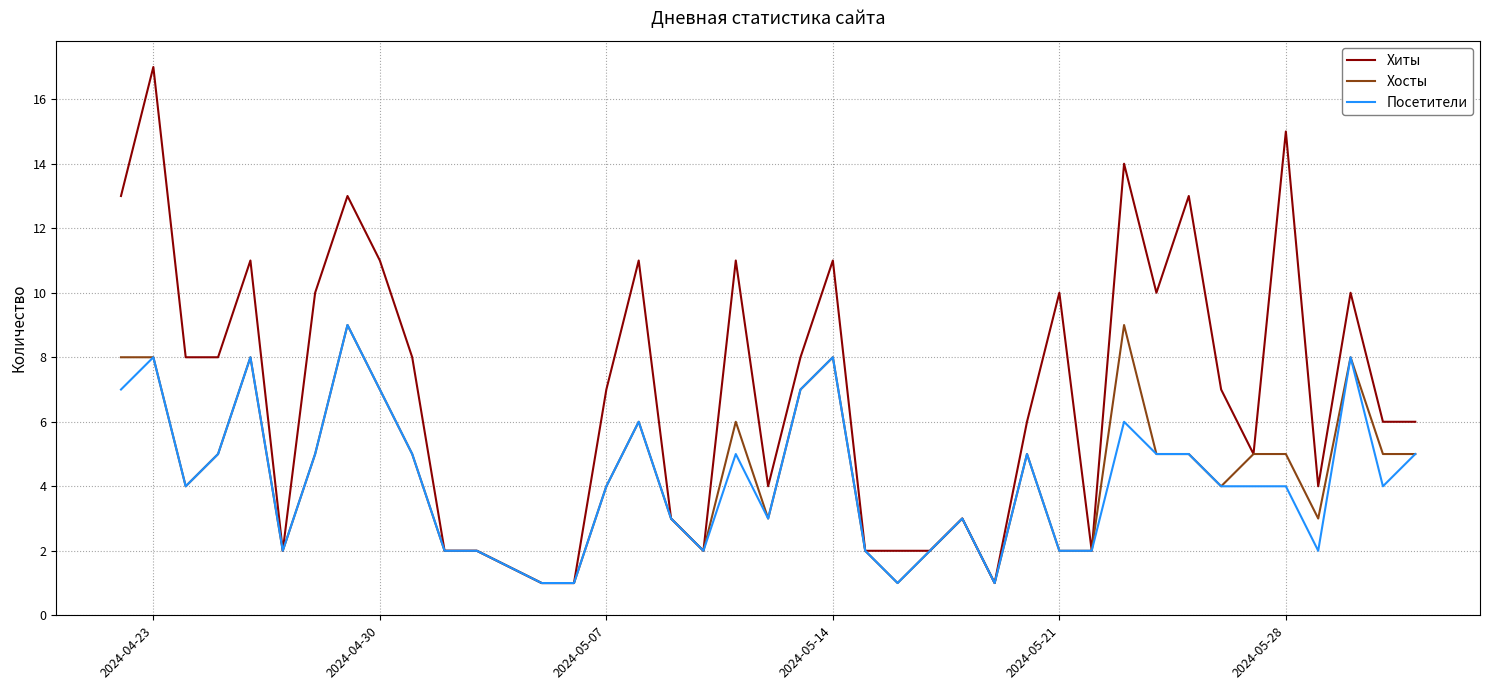

Which series has the largest total across all categories?

Хиты